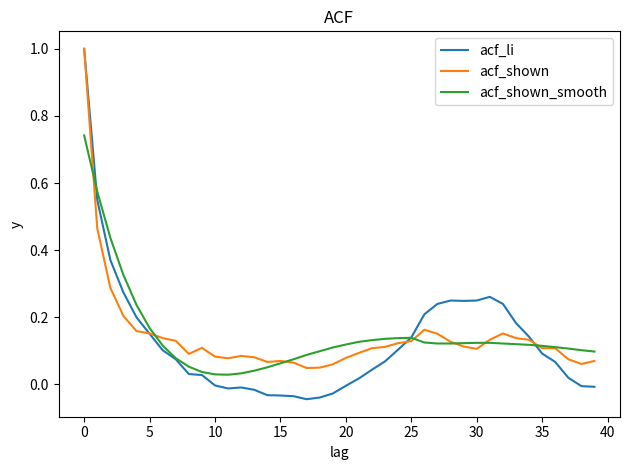

What is the maximum value shown in the chart?

1.0